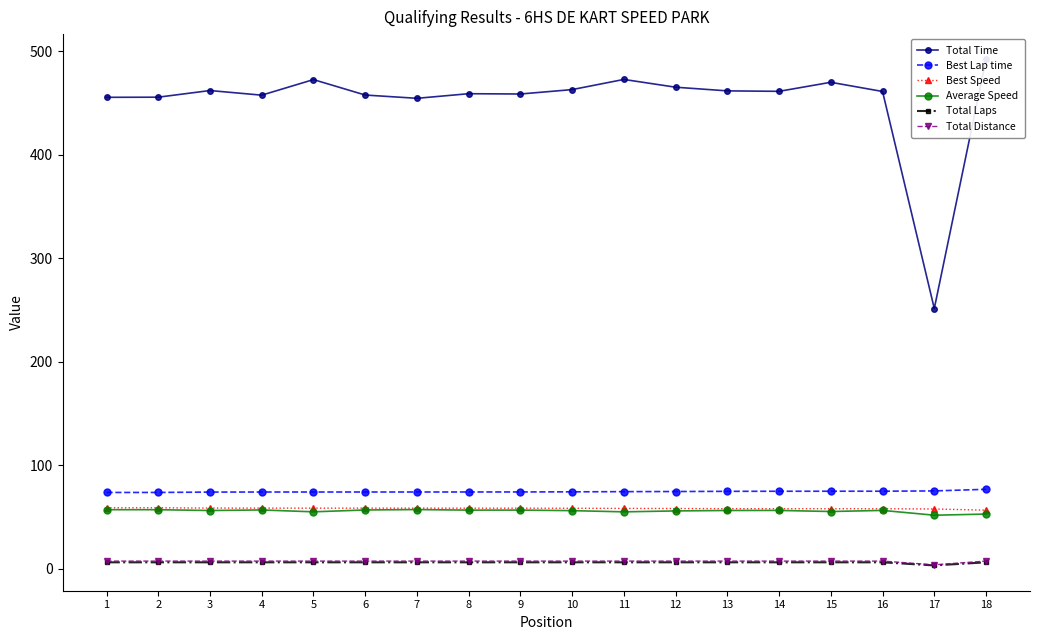

Reading left to right, list all the values displayed in this chart.

Total Time: 455.6	455.8	462.2	457.7	472.8	457.8	454.7	459.1	458.8	463.1	472.9	465.4	461.9	461.4	470.2	461.3	251.4	492.3
Best Lap time: 73.6	73.6	73.9	74.0	74.0	74.0	74.0	74.0	74.0	74.2	74.3	74.5	74.6	74.7	74.7	74.8	75.0	76.6
Best Speed: 58.7	58.7	58.4	58.4	58.4	58.4	58.4	58.4	58.3	58.3	58.1	58.0	57.9	57.8	57.8	57.8	57.6	56.4
Average Speed: 56.9	56.9	56.1	56.6	54.8	56.6	57.0	56.5	56.5	56.0	54.8	55.7	56.1	56.2	55.1	56.2	51.6	52.7
Total Laps: 6.0	6.0	6.0	6.0	6.0	6.0	6.0	6.0	6.0	6.0	6.0	6.0	6.0	6.0	6.0	6.0	3.0	6.0
Total Distance: 7.2	7.2	7.2	7.2	7.2	7.2	7.2	7.2	7.2	7.2	7.2	7.2	7.2	7.2	7.2	7.2	3.6	7.2